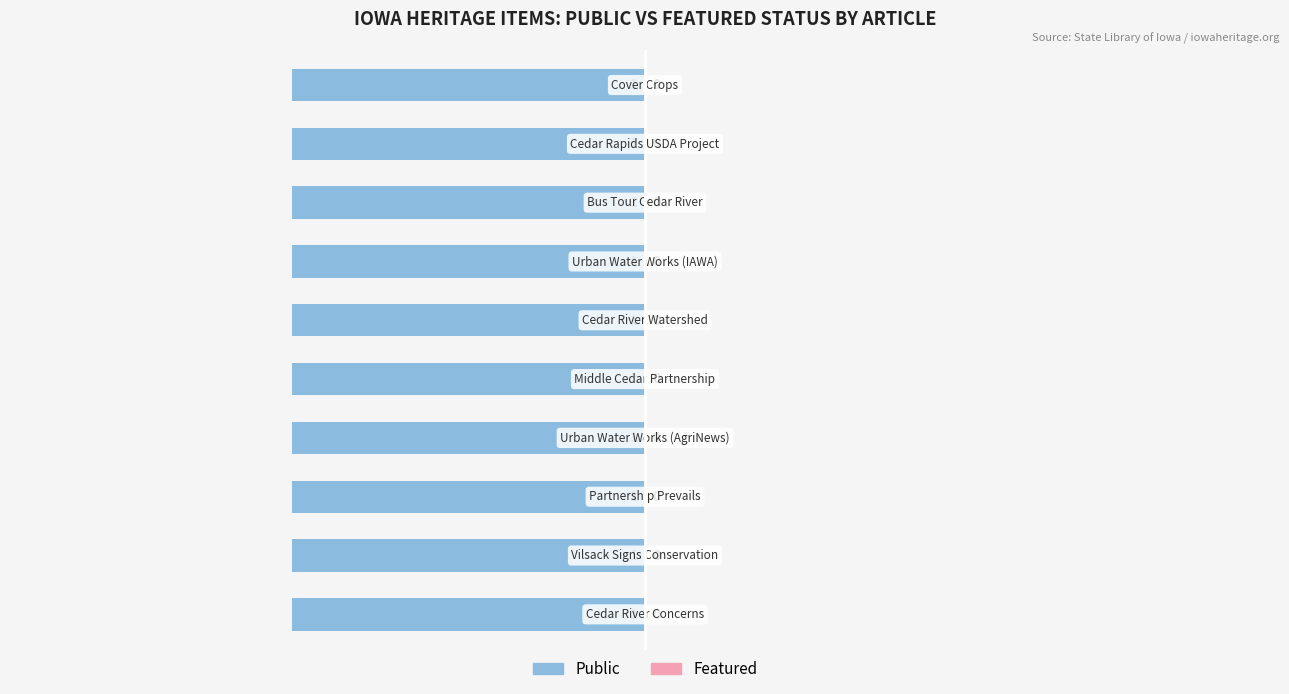

At which category does the chart reach its peak across all series?

Cedar River Concerns